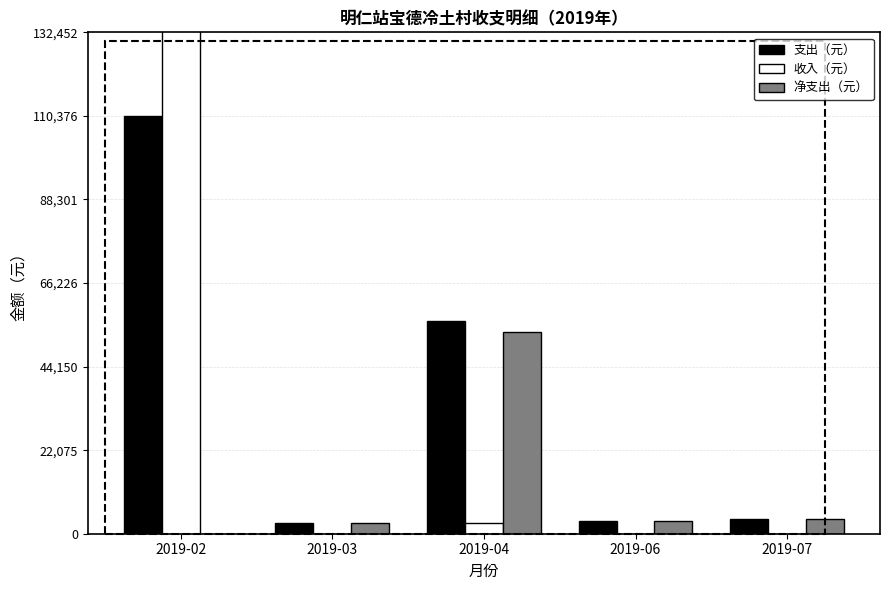

True or false: 支出（元） has a value of 3424.0 at 2019-06.

True